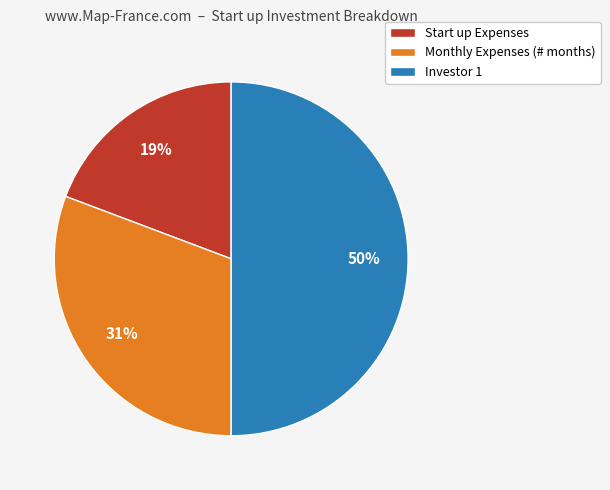

Is the sum of Investor 1 and Start up Expenses greater than half?

Yes